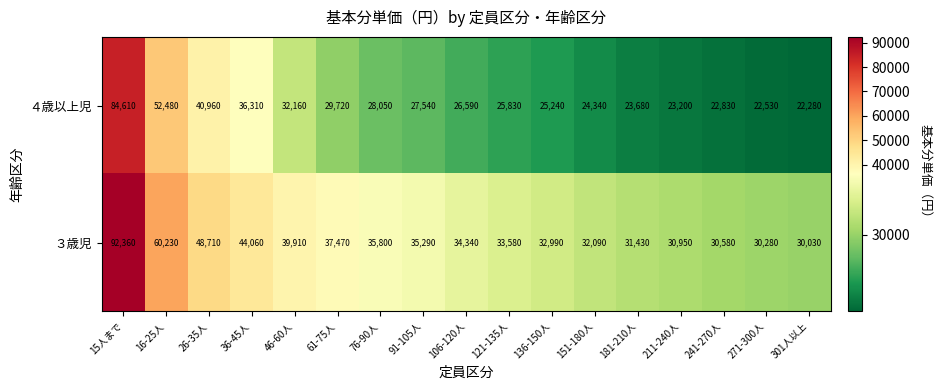

What is the total value across all series at 26-35人?

89670